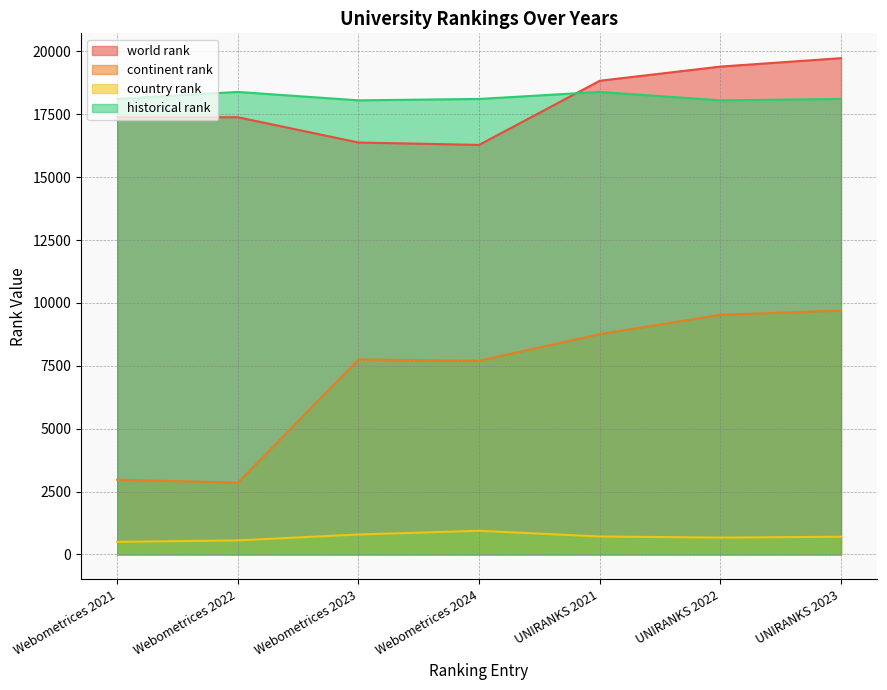

How many categories are shown in the chart?

7